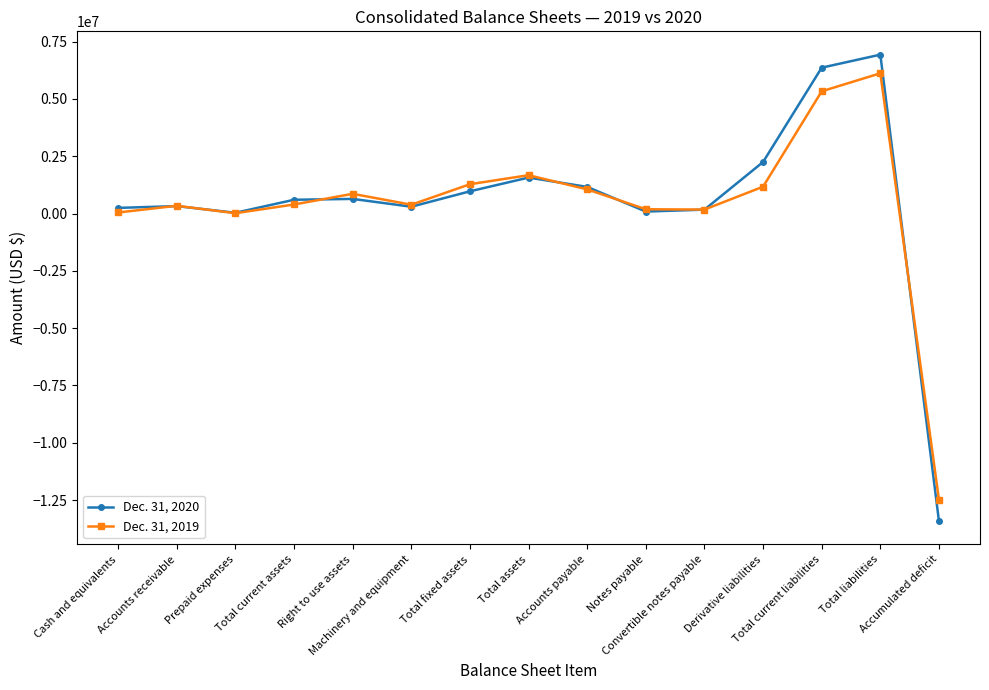

True or false: Dec. 31, 2020 has more than 0 points higher than both neighbors.

True